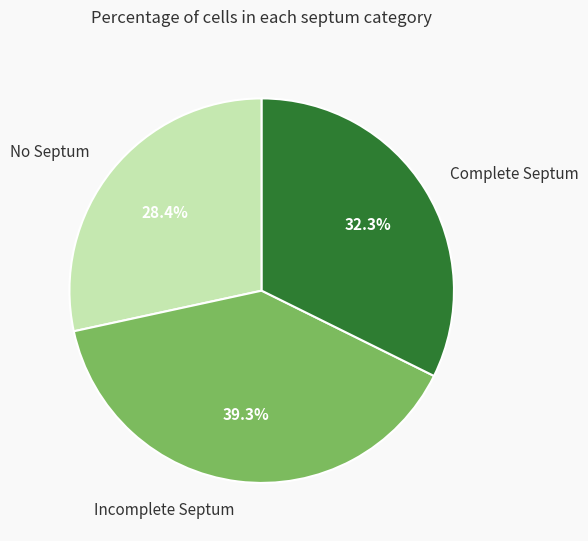

To the nearest percent, what is the combined percentage of Complete Septum and Incomplete Septum?

72%